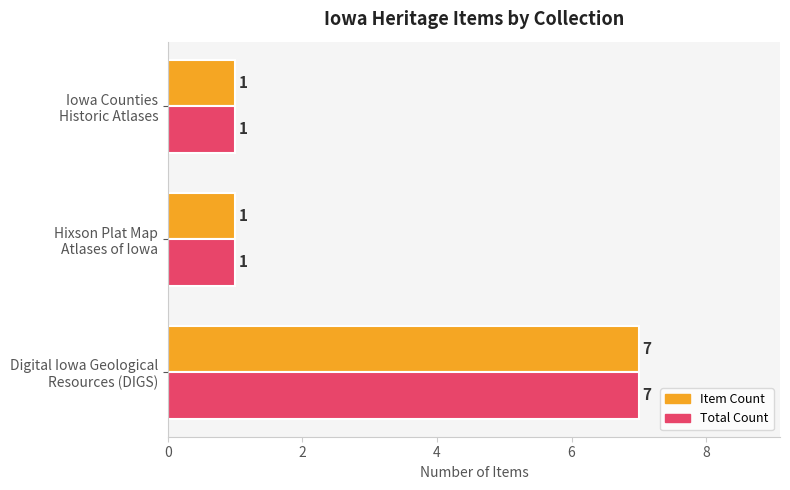

What is the difference between the maximum and minimum values in the Total Count series?

6